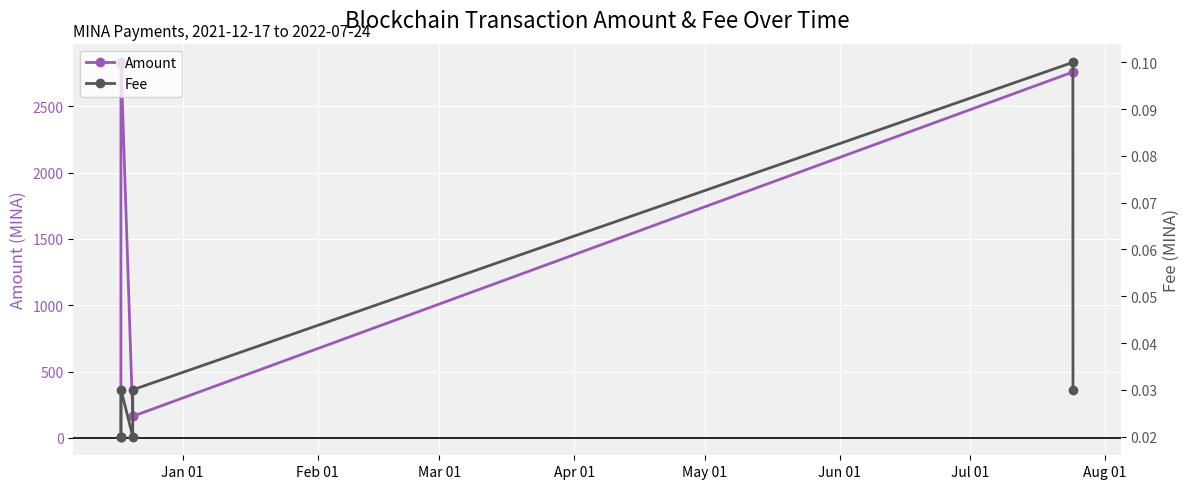

Reading left to right, list all the values displayed in this chart.

Amount: 10.0	2823.0	2832.0	163.0	163.0	2759.1	2759.1
Fee: 0.0	0.0	0.0	0.0	0.0	0.1	0.0